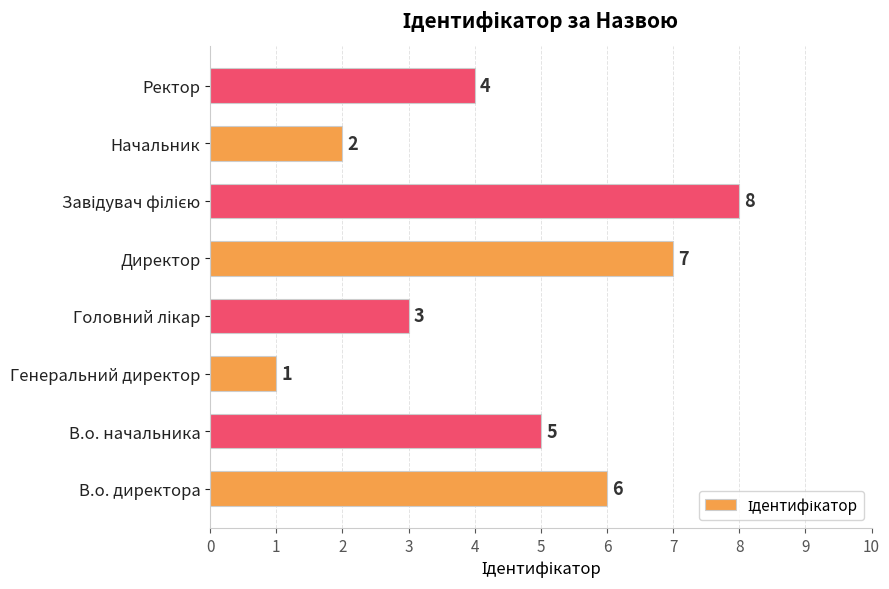

Which has a higher value, Ректор or В.о. начальника?

В.о. начальника